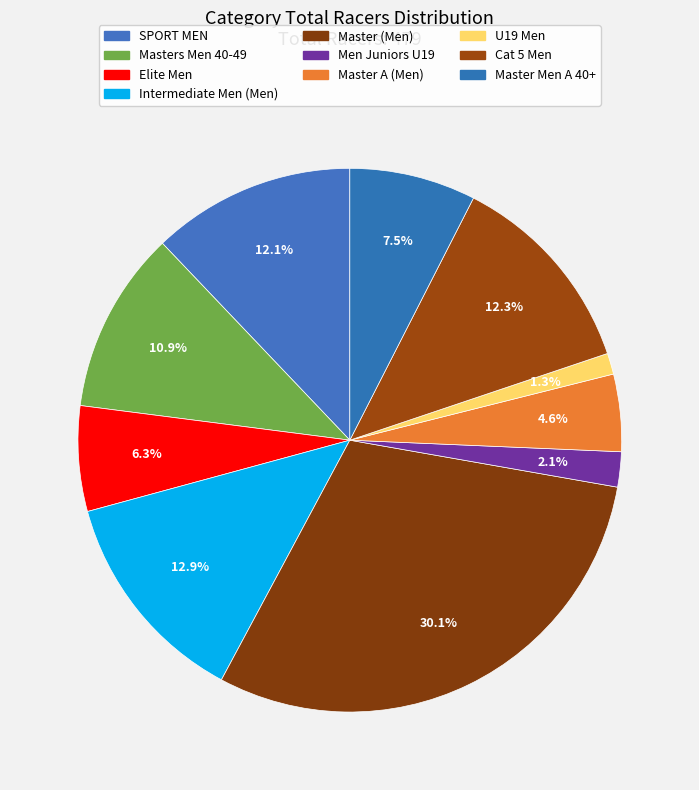

Which slice is the smallest?

U19 Men